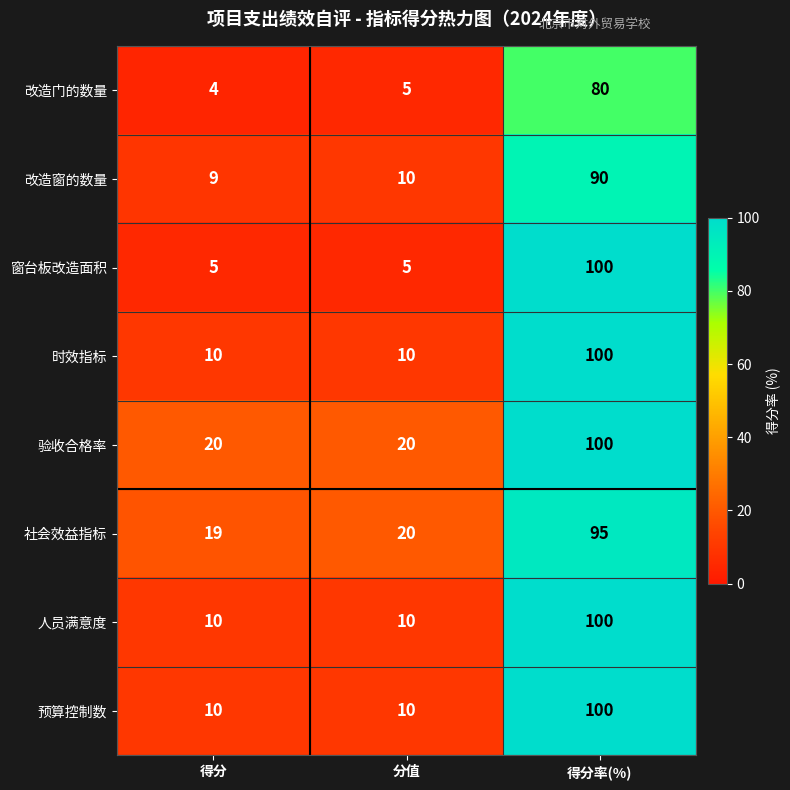

Between 得分 and 得分率(%), which series saw the biggest shift?

窗台板改造面积